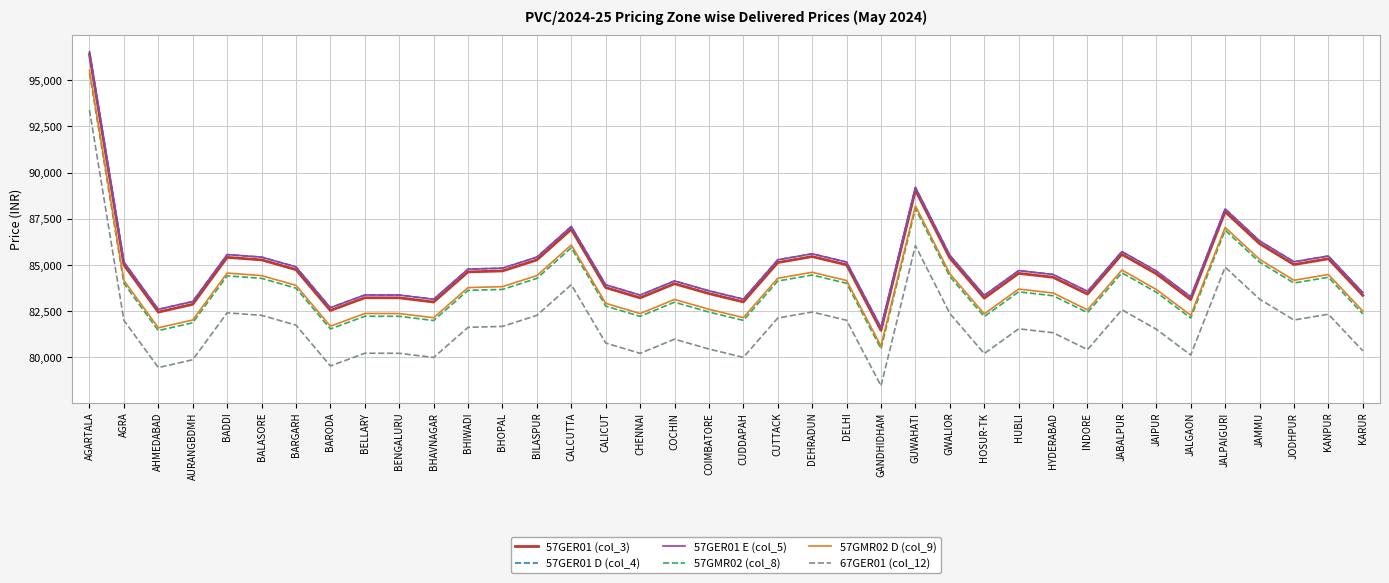

What is the difference between the 57GMR02 D (col_9) values at JAMMU and CALCUTTA?

780